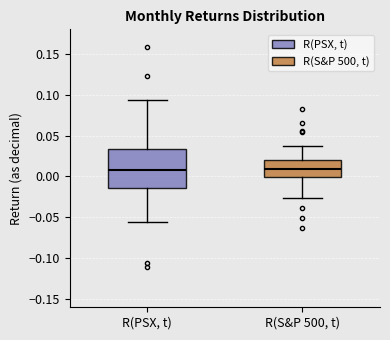

Reading left to right, read every box against the y-axis: the position of its median line, the range the box covers, and the ends of its whiskers. The values are not printed on the chart, so give them approximately, as read against the axis.

R(PSX, t): median 0.005, box -0.015 to 0.035, whiskers -0.055 to 0.095
R(S&P 500, t): median 0.010, box 0.000 to 0.020, whiskers -0.025 to 0.035